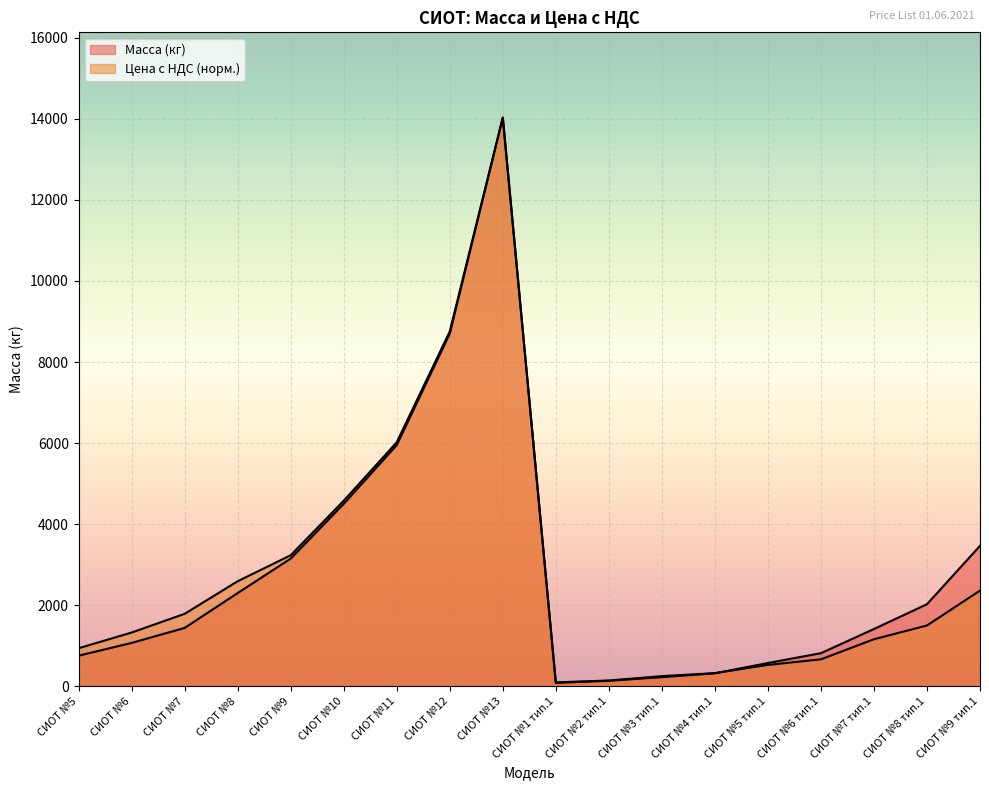

True or false: Цена с НДС (руб) has more than 0 points higher than both neighbors.

True